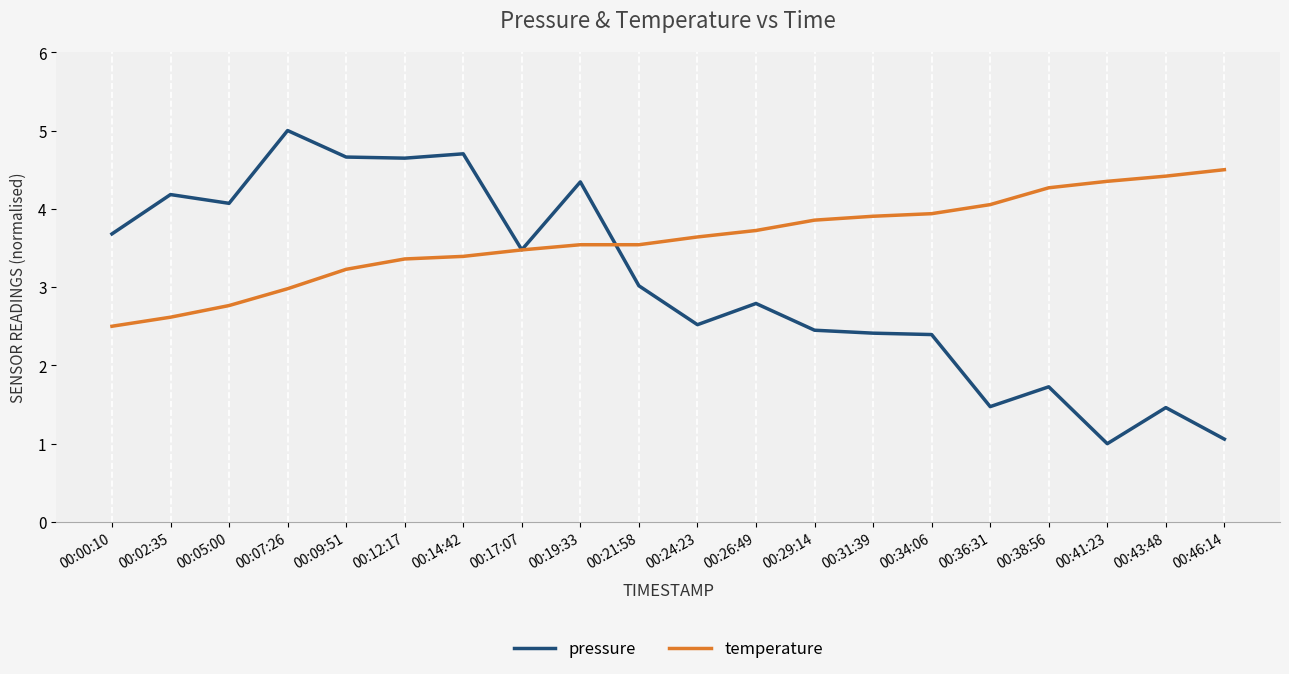

True or false: pressure and temperature cross at least once.

True